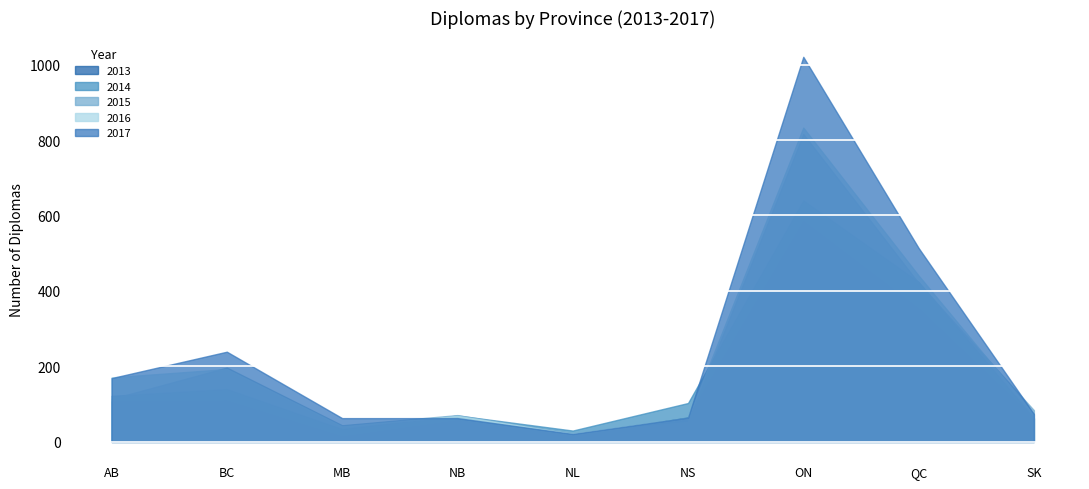

Rank the series at QC from highest to lowest value.

2017, 2016, 2014, 2015, 2013